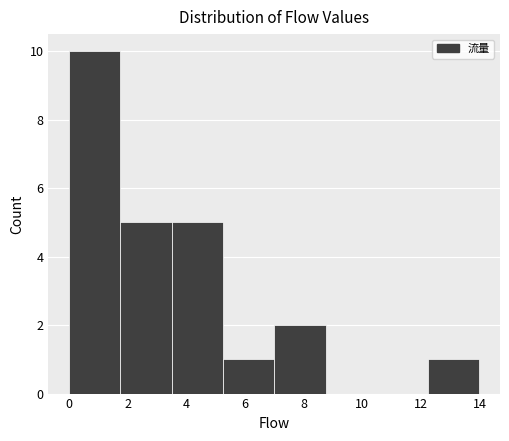

Reading left to right, transcribe this chart: for each bar, give the range it covers on the x-axis and its height. Neither the bar edges nor the heights are printed on the chart, so give them approximately, as read against the axes.

0.00 to 1.75: 10
1.75 to 3.50: 5
3.50 to 5.25: 5
5.25 to 7.00: 1
7.00 to 8.75: 2
8.75 to 10.50: 0
10.50 to 12.25: 0
12.25 to 14.00: 1